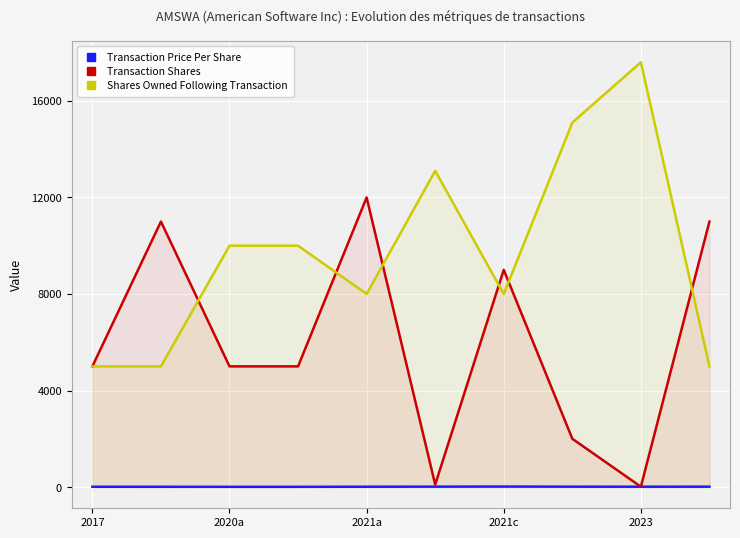

List the series in order of their overall mean, lowest first.

Transaction Price Per Share, Transaction Shares, Shares Owned Following Transaction